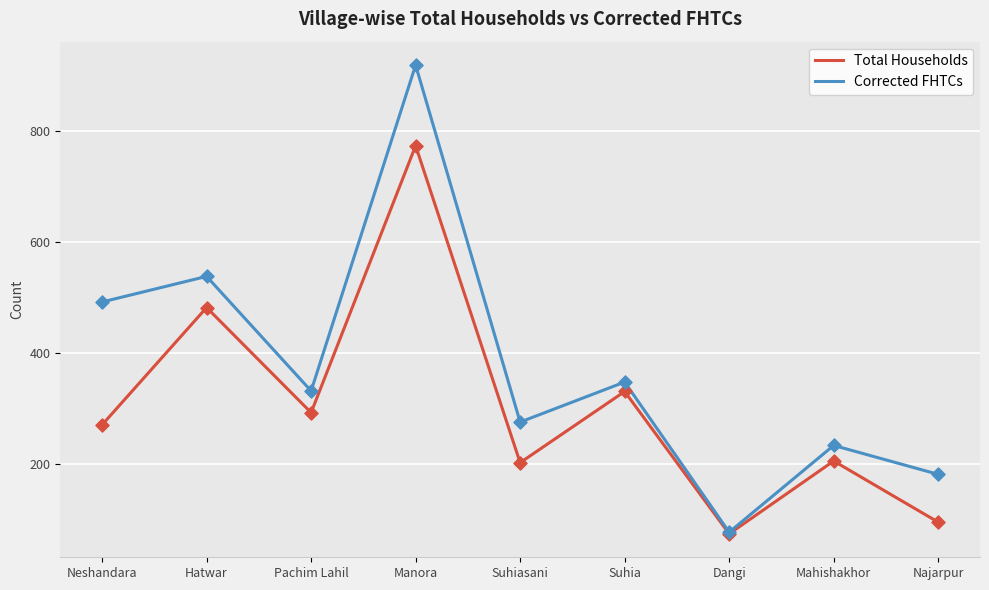

What is the total value across all series at Pachim Lahil?

625